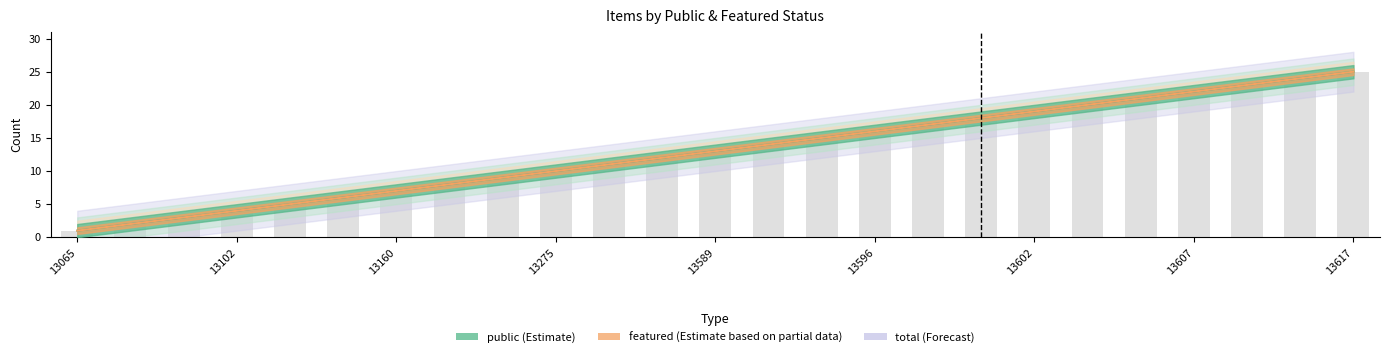

At which category does the chart reach its minimum across all series?

13065